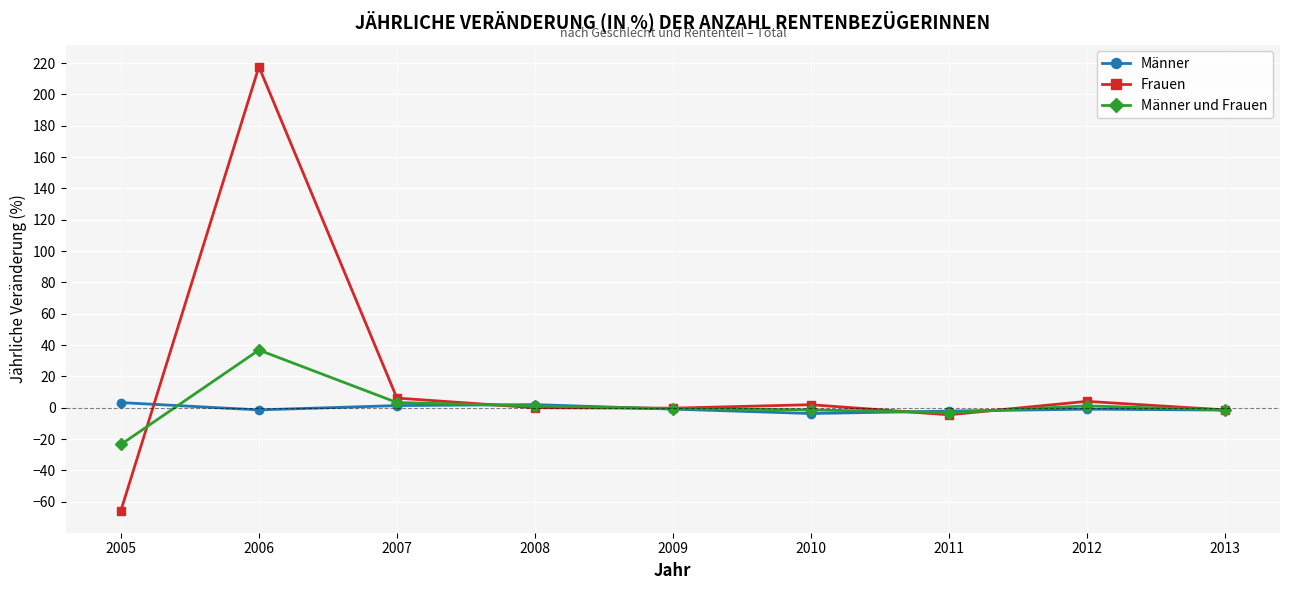

Which series has the largest range (max minus min)?

Frauen